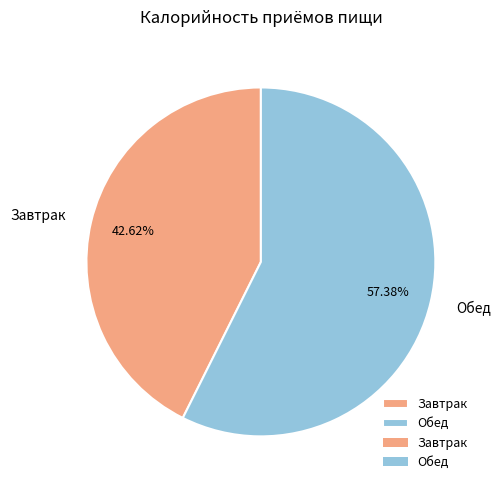

What is the largest slice in the pie chart?

Обед